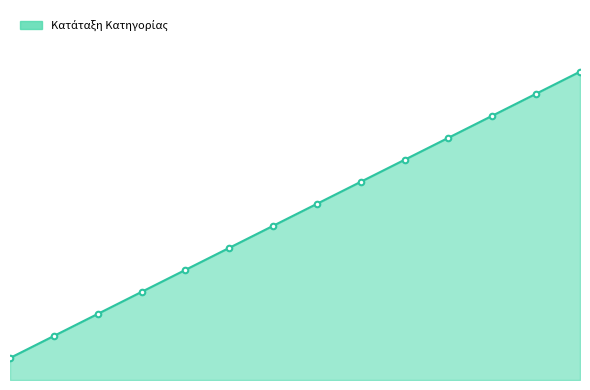

Reading left to right, transcribe all the data shown in this chart.

1	2	3	4	5	6	7	8	9	10	11	12	13	14